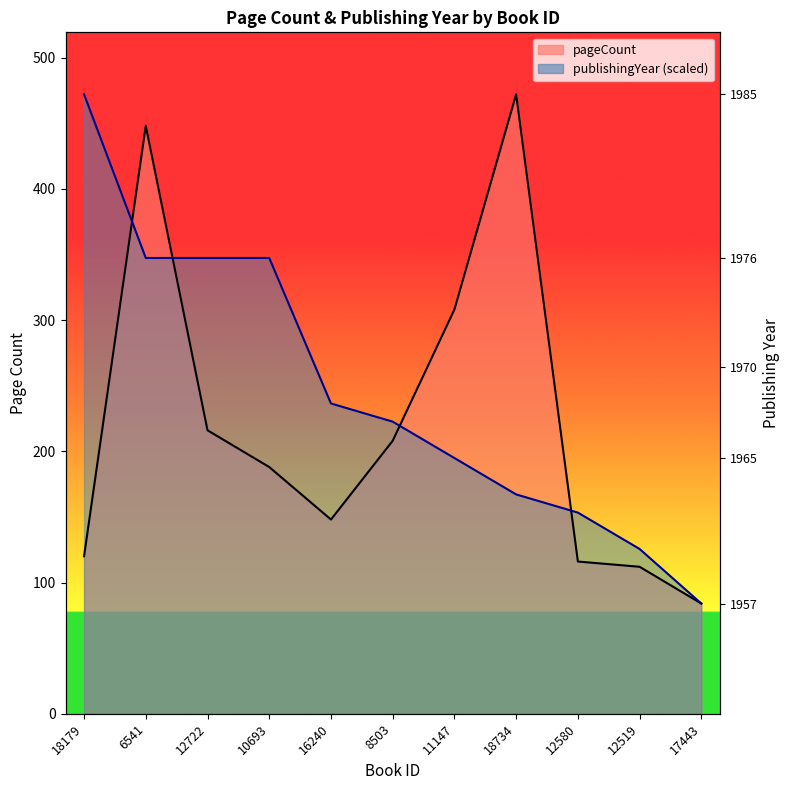

Which has a higher value, 12580 or 17443?

12580